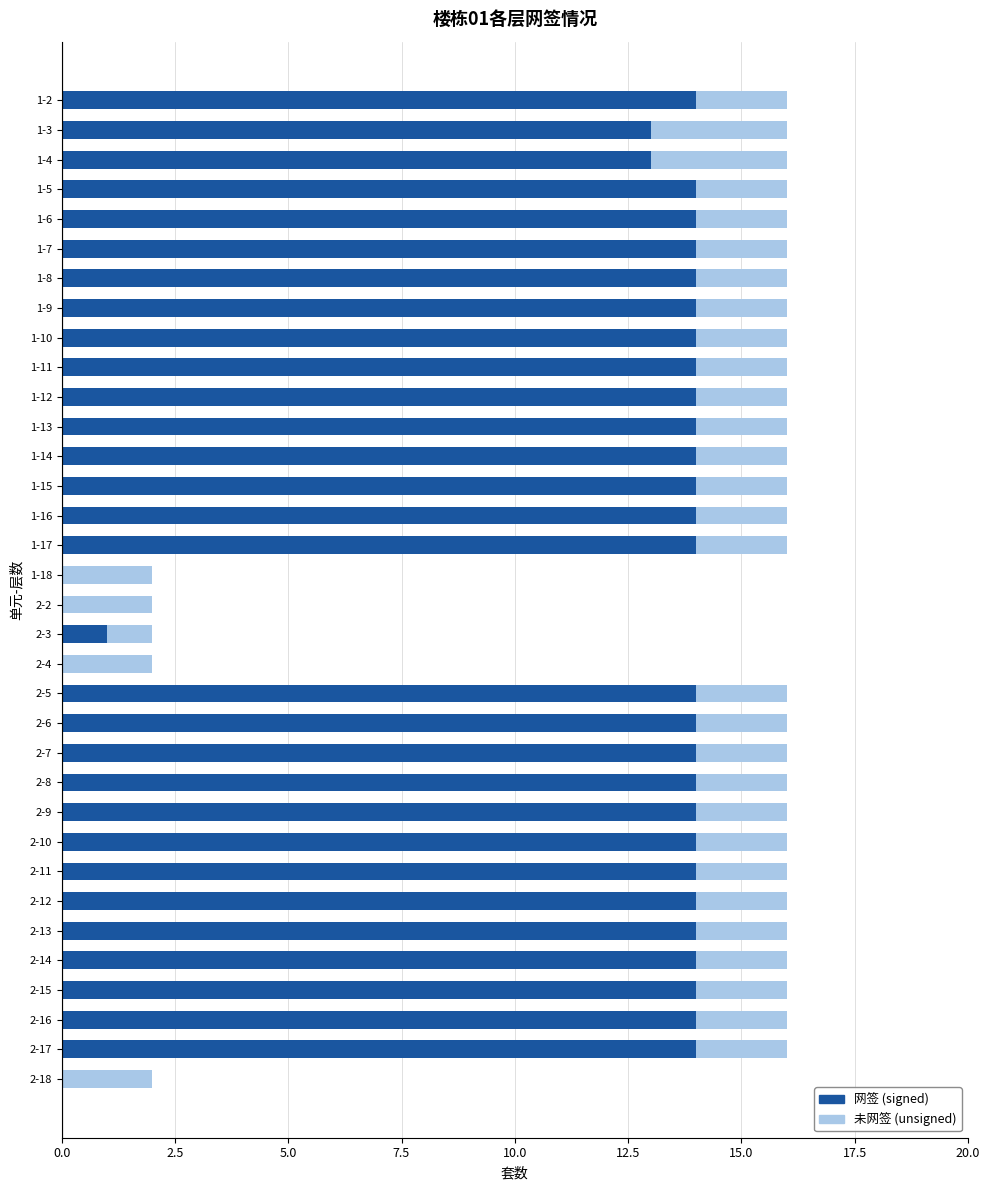

What is the highest value of the 网签 (signed) series?

14